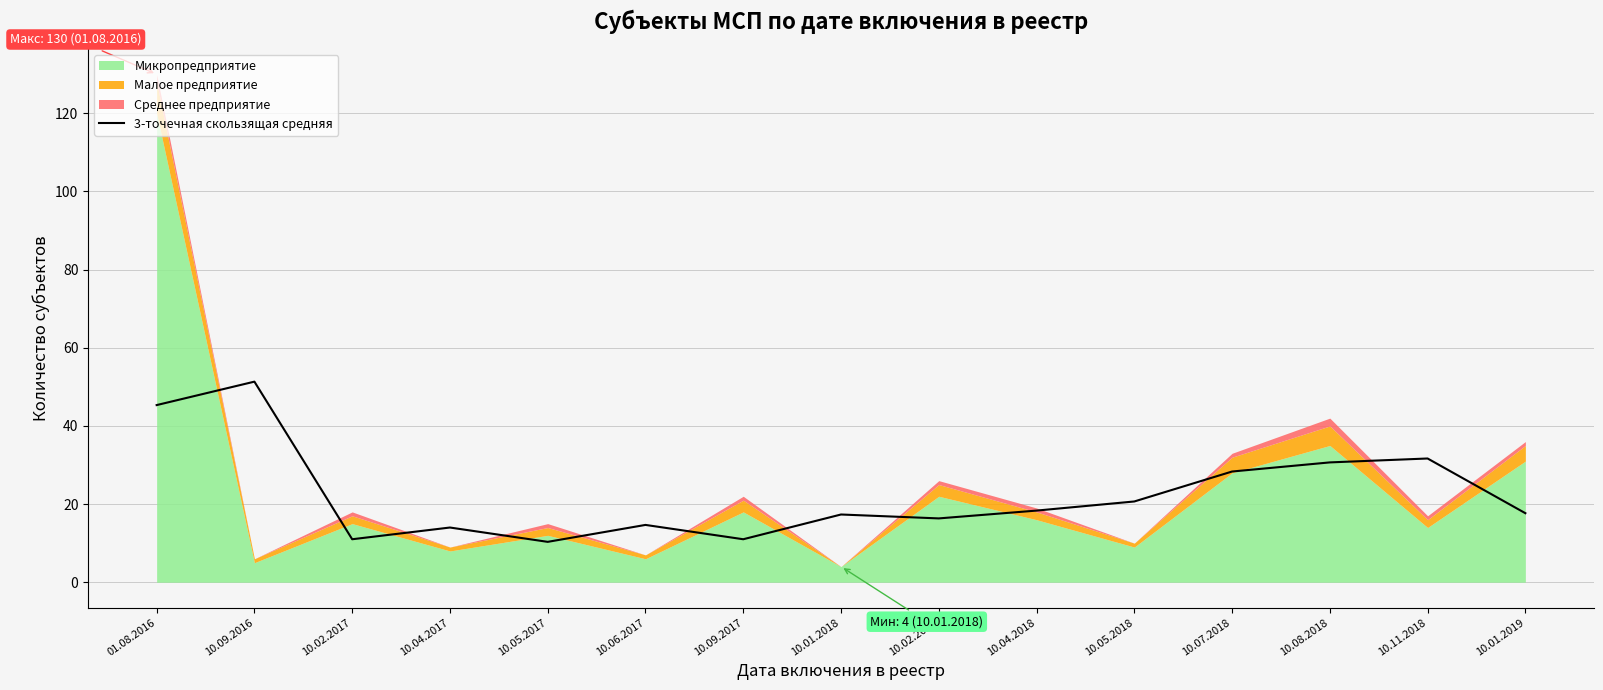

At which category does the data reach its first local peak?

10.09.2016